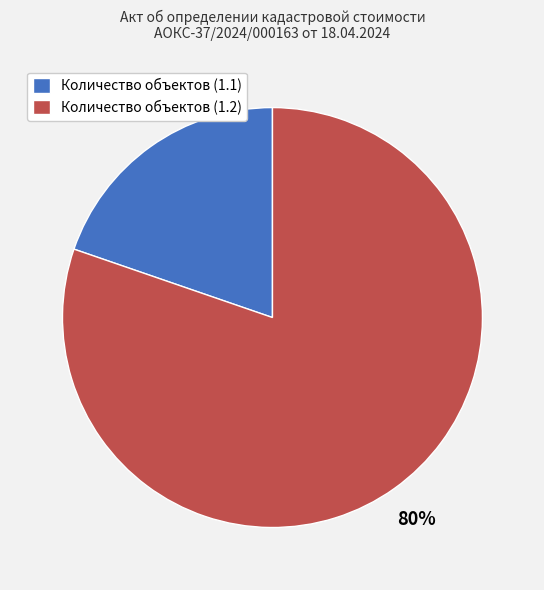

Rank the categories by value from lowest to highest.

Количество объектов (1.1), Количество объектов (1.2)